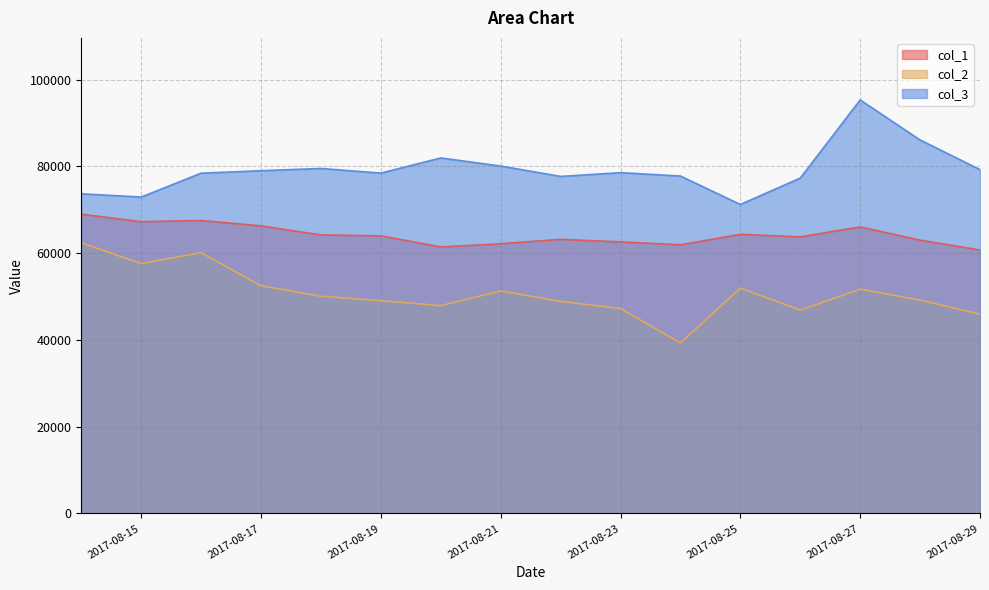

Rank the series by their maximum value, from highest to lowest.

col_3, col_1, col_2